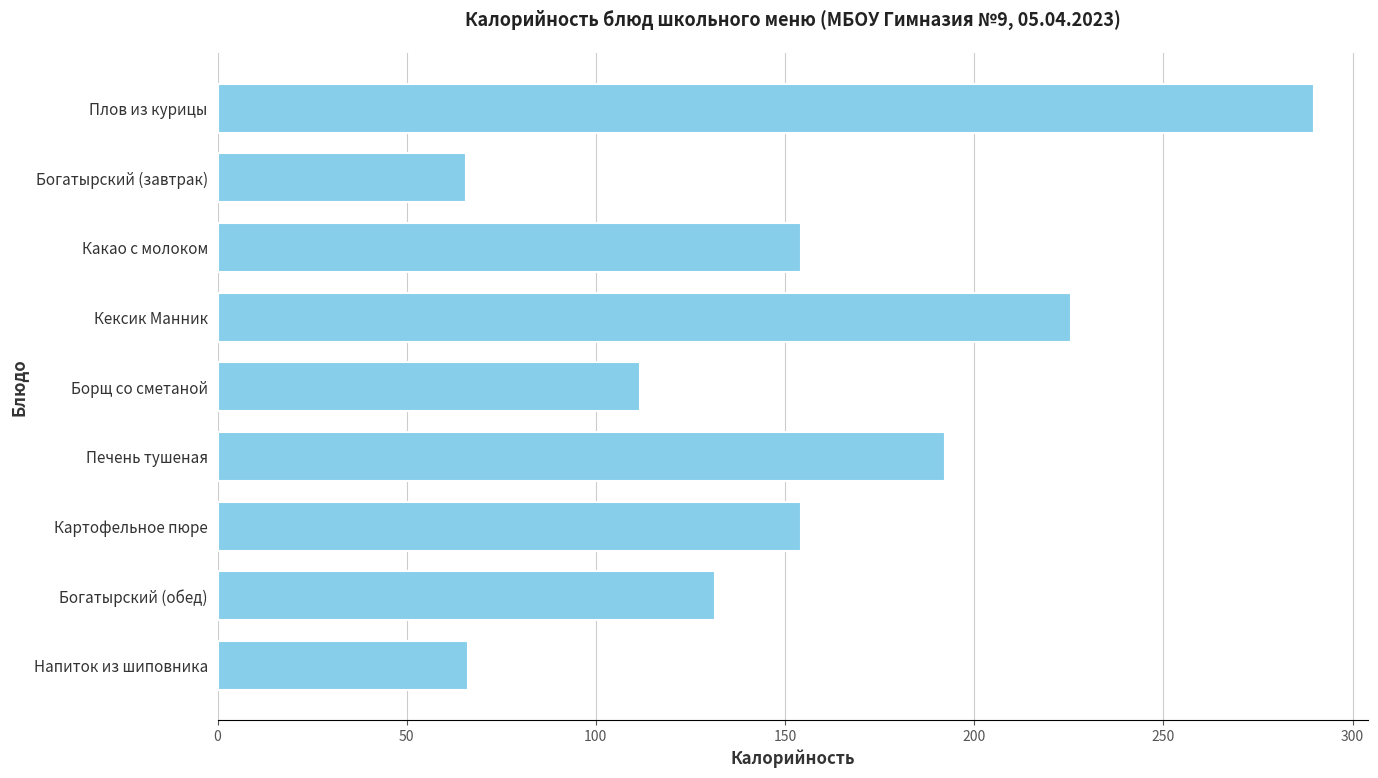

How many bars are there in total?

9